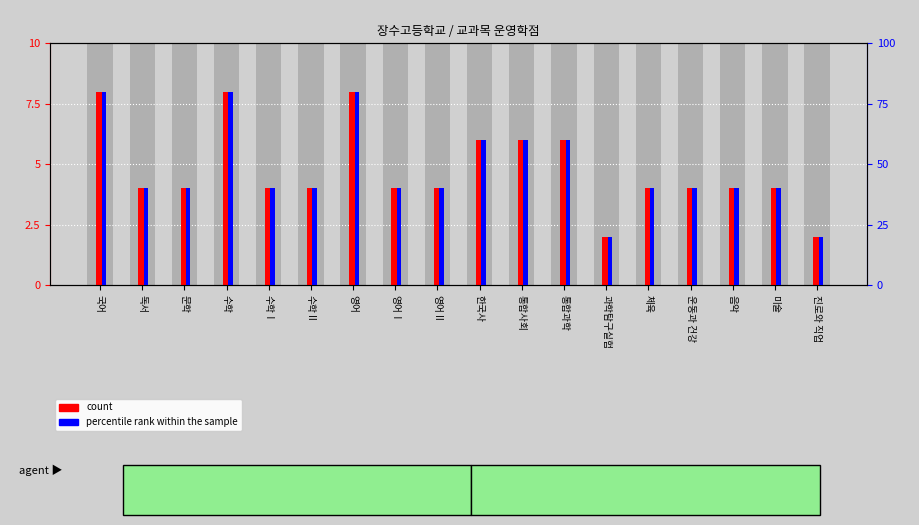

What is the total value across all series at 과학탐구실험?

22